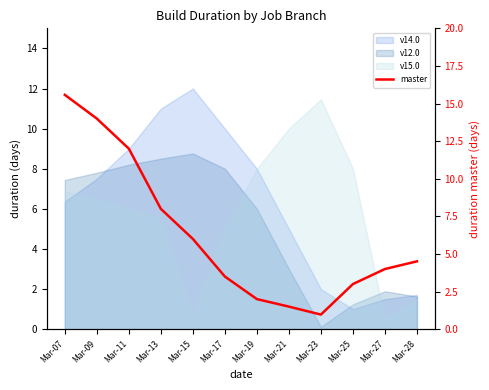

Reading left to right, what are all the values shown in this chart?

Mar-07=15.6	Mar-09=14.0	Mar-11=12.0	Mar-13=8.0	Mar-15=6.0	Mar-17=3.5	Mar-19=2.0	Mar-21=1.5	Mar-23=1.0	Mar-25=3.0	Mar-27=4.0	Mar-28=4.5